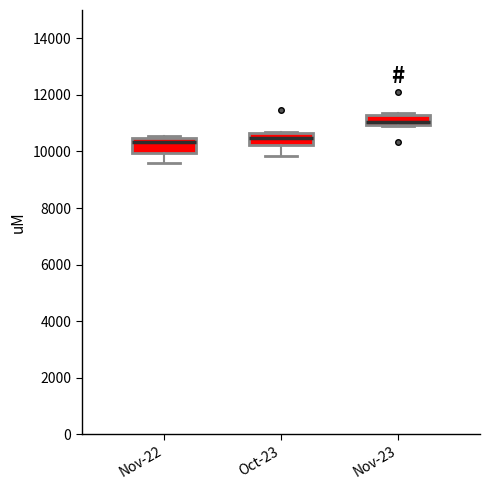

Where is the upper edge of the box for Oct-23 on the y-axis? The values are not printed on the chart, so give them approximately, as read against the axis.

10600